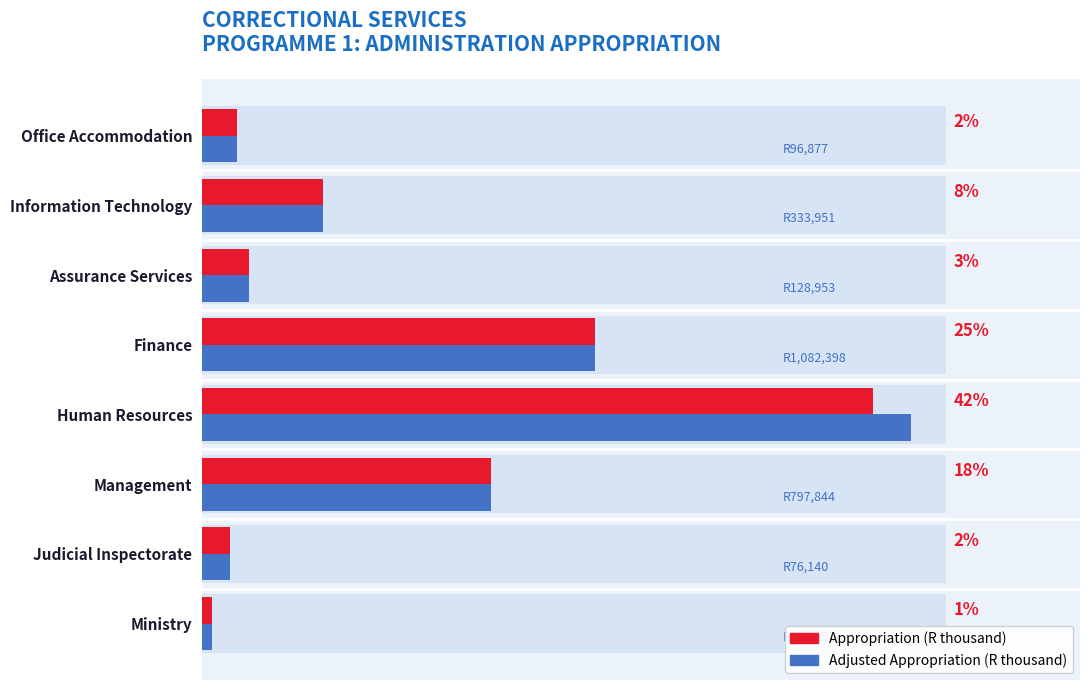

What are all the series names shown in the legend?

Appropriation, Adjusted Appropriation